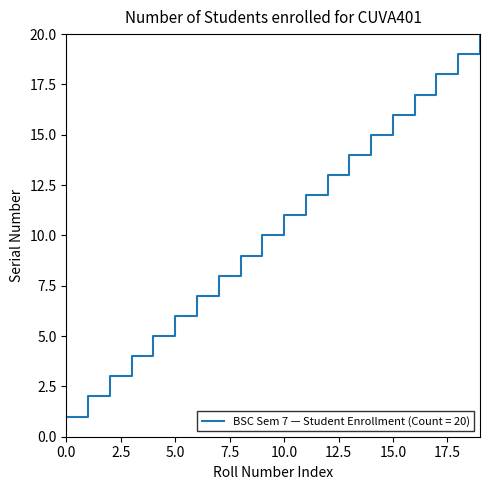

What is the maximum value shown in the chart?

20